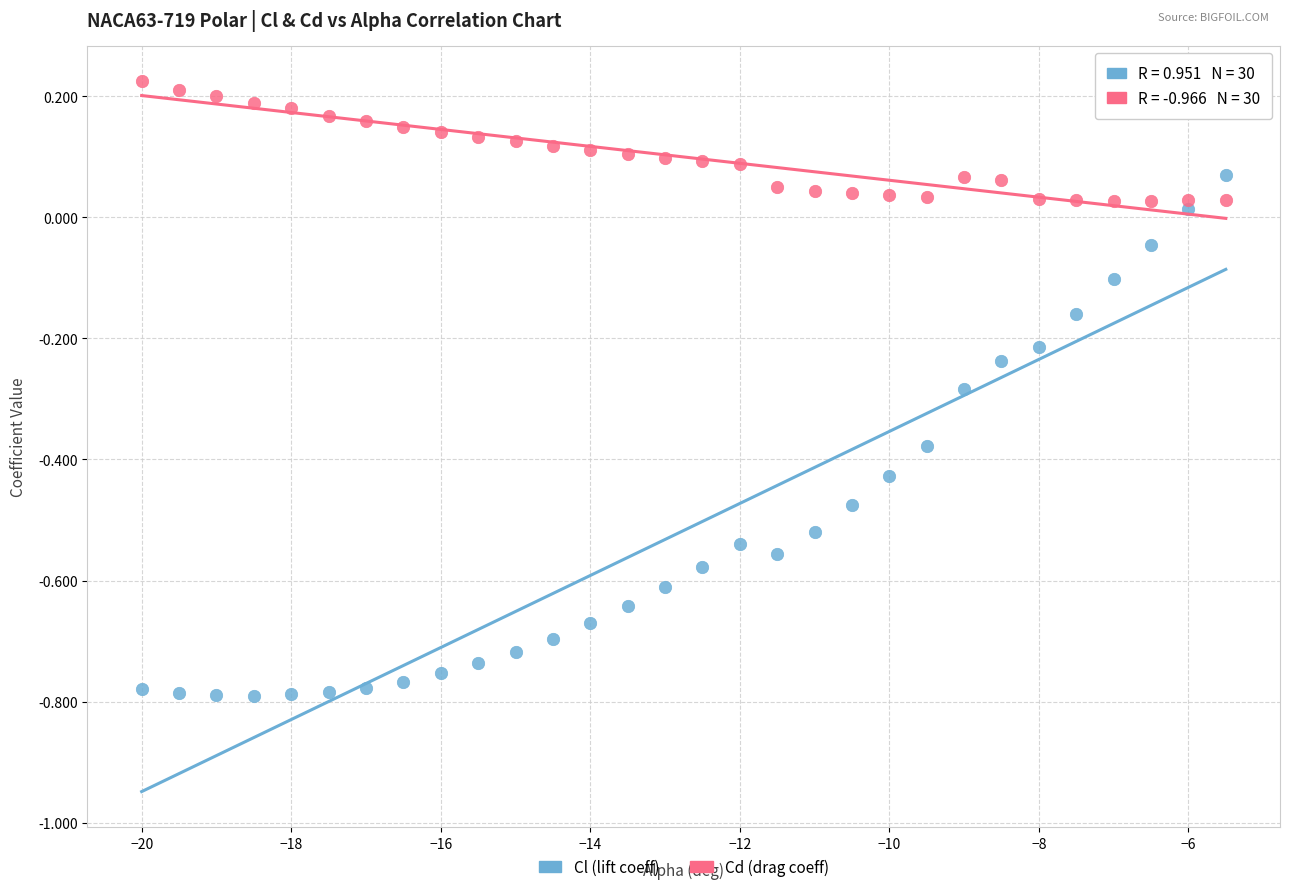

Which series contains the lowest Y value?

Cl (lift coeff)